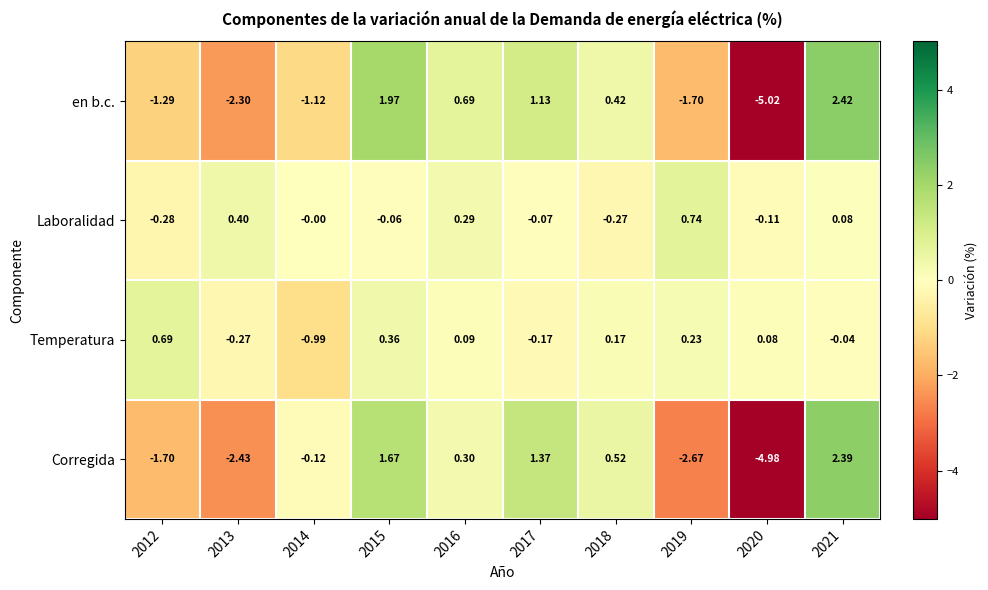

How many series are shown in this chart?

4